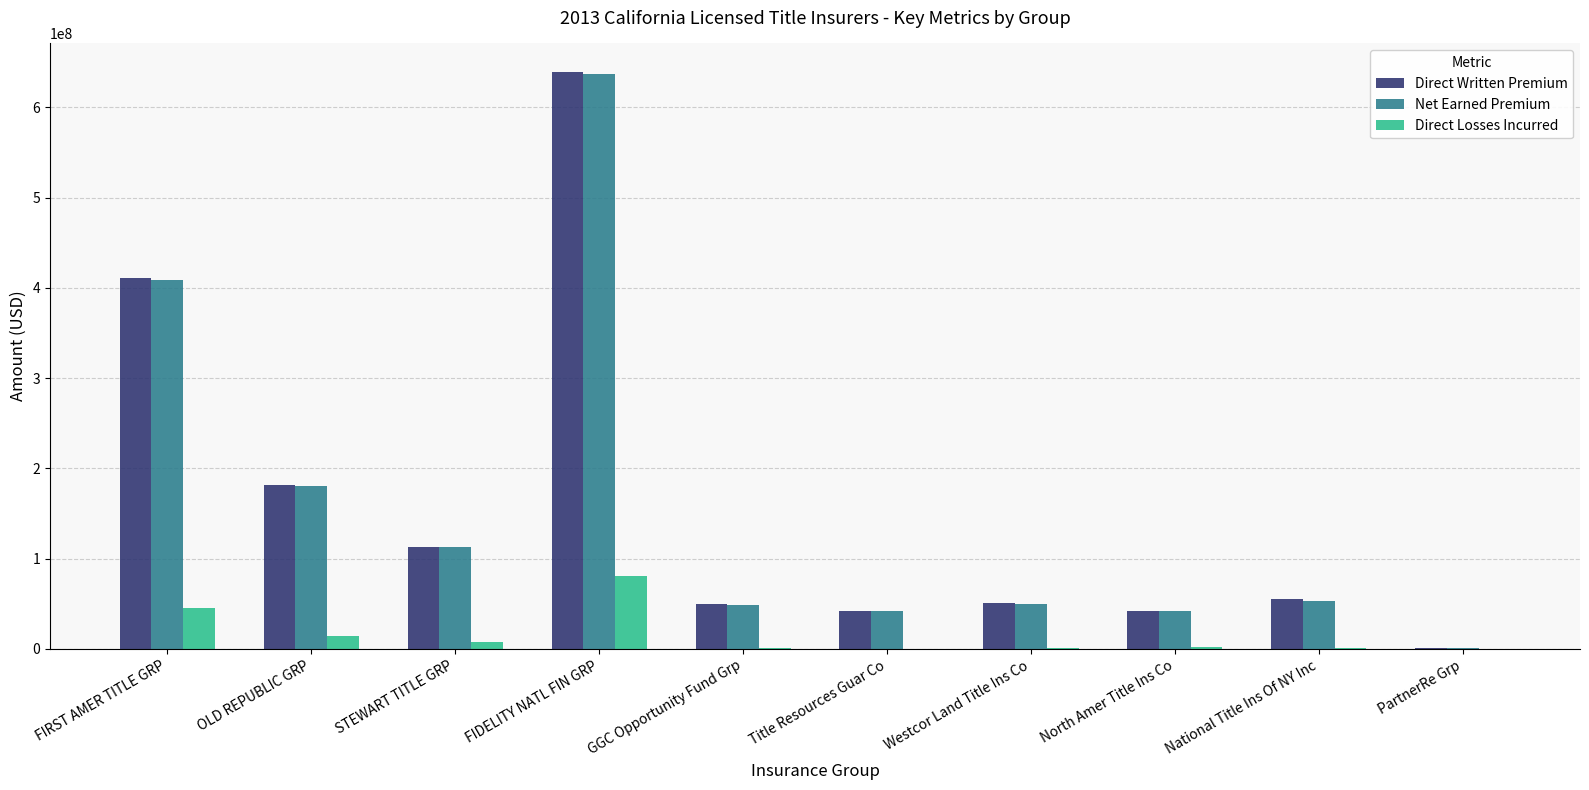

Which series has the largest range (max minus min)?

Direct Written Premium